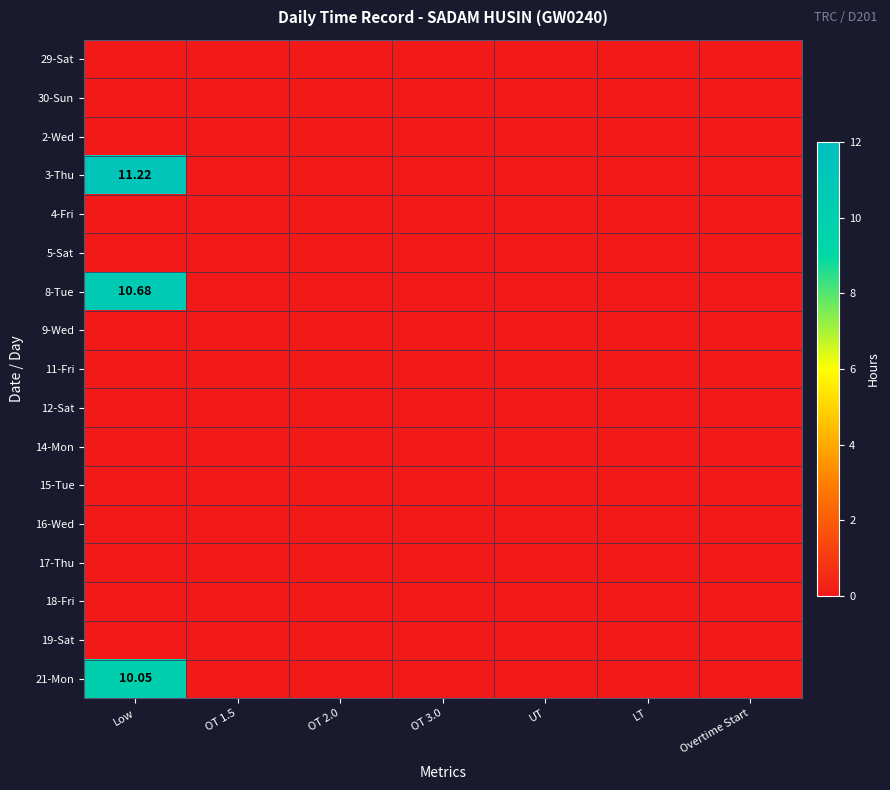

The 9-Wed series shows 0.0 at UT. True or false?

True